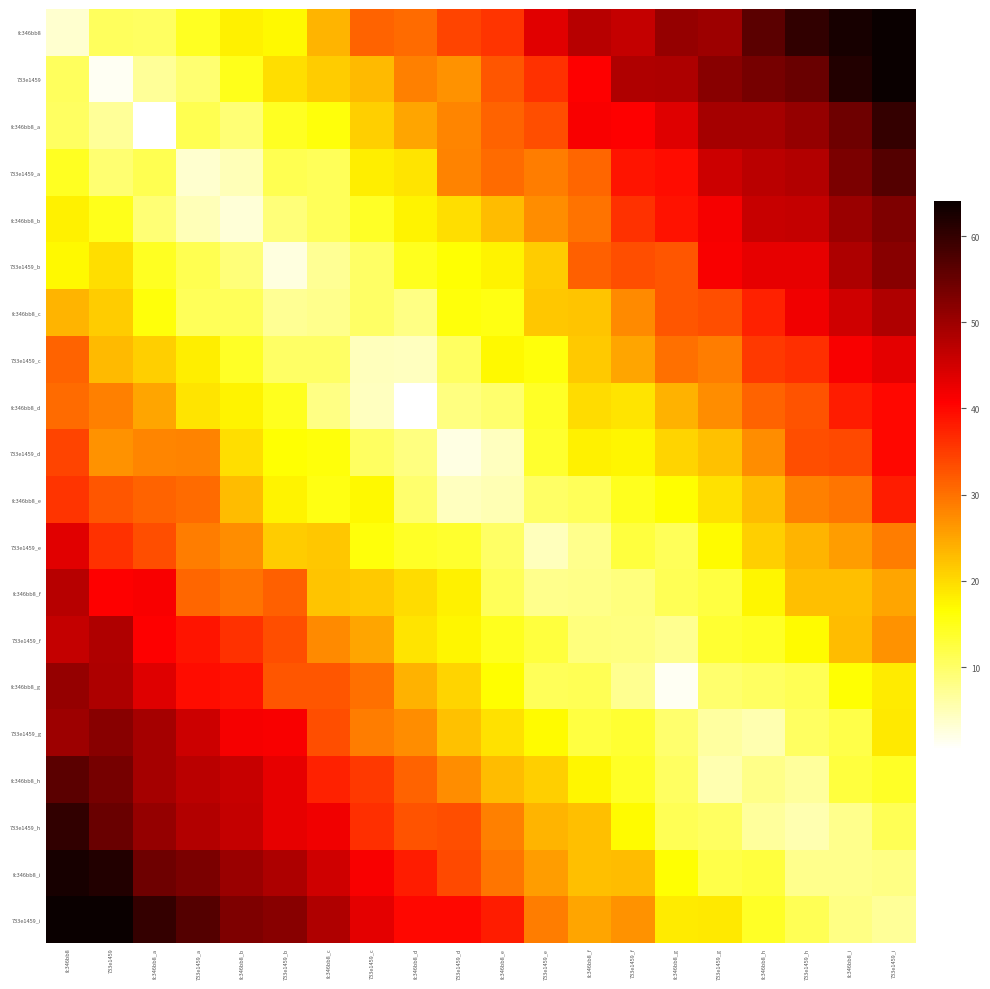

At 733e1459_h, list the series in order from largest to smallest.

fc346bb8, 733e1459, fc346bb8_a, 733e1459_a, fc346bb8_b, 733e1459_b, fc346bb8_c, 733e1459_c, 733e1459_d, fc346bb8_d, fc346bb8_e, 733e1459_e, fc346bb8_f, 733e1459_f, 733e1459_i, fc346bb8_g, 733e1459_g, fc346bb8_i, fc346bb8_h, 733e1459_h